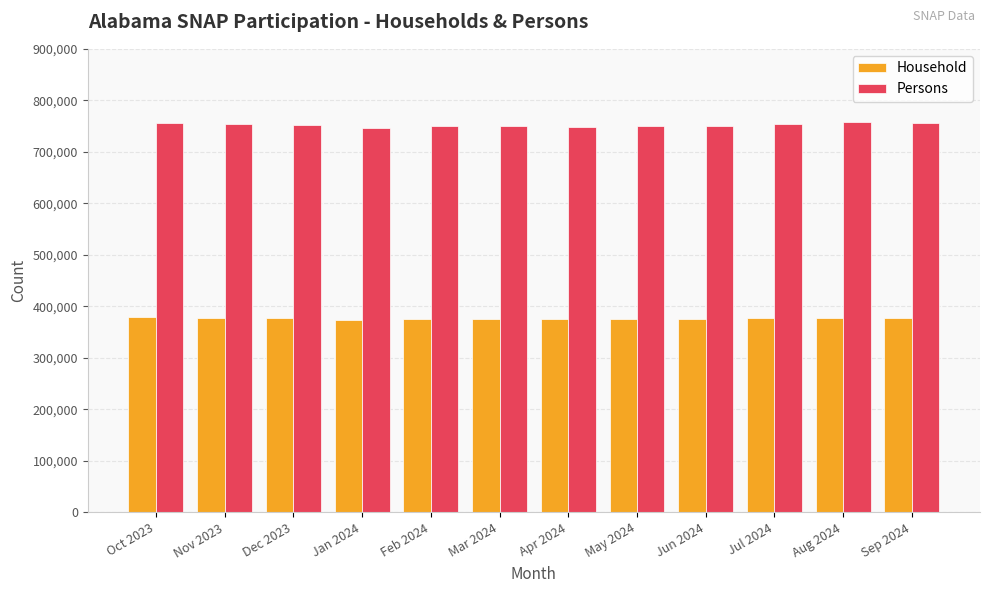

The Household series shows 374713 at Jun 2024. True or false?

True